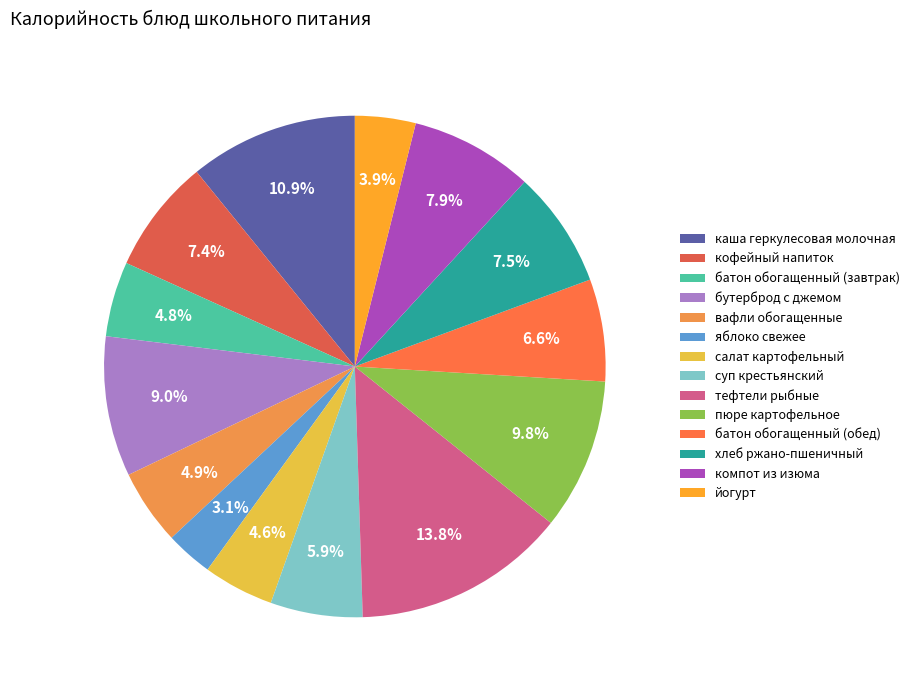

What is the ratio of the value at вафли обогащенные to the value at тефтели рыбные?

0.4